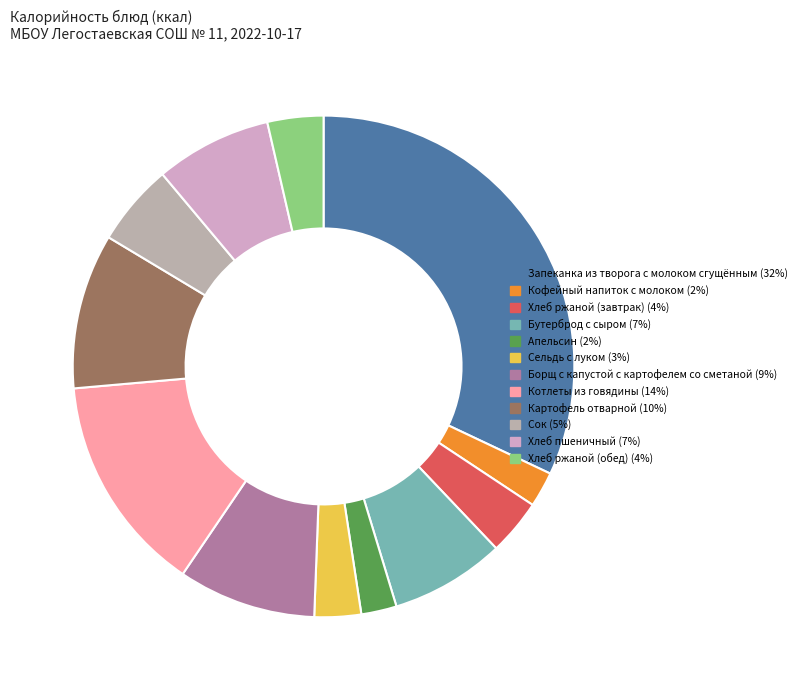

True or false: Сельдь с луком accounts for 3% of the total.

True